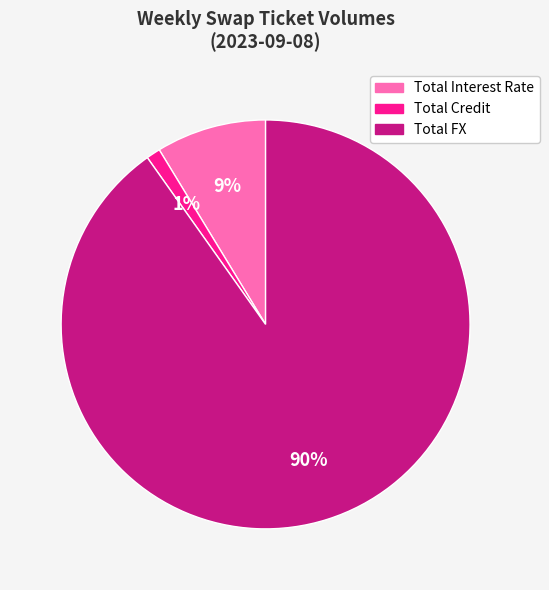

Is Total Interest Rate the majority of the pie?

No